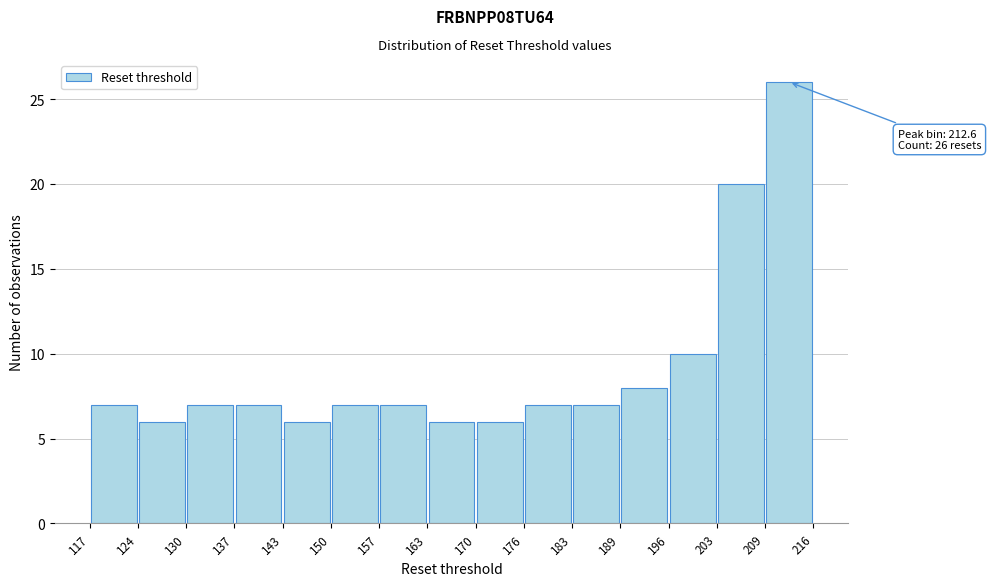

Which range on the x-axis has the tallest bar?

209 to 216